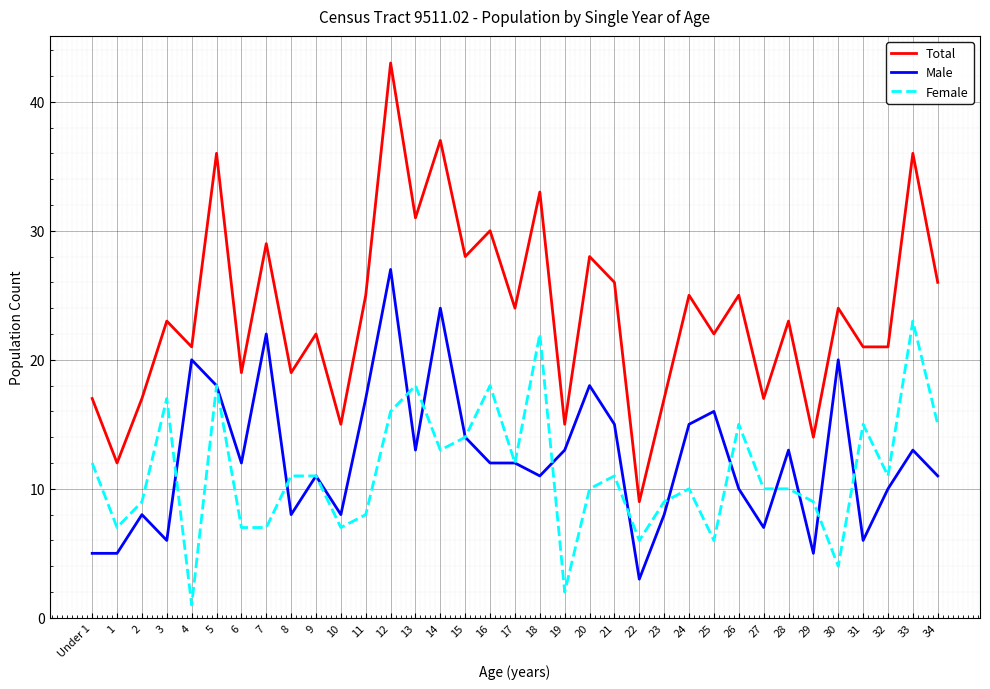

What is the sum of the Total values at 24 and 33?

61